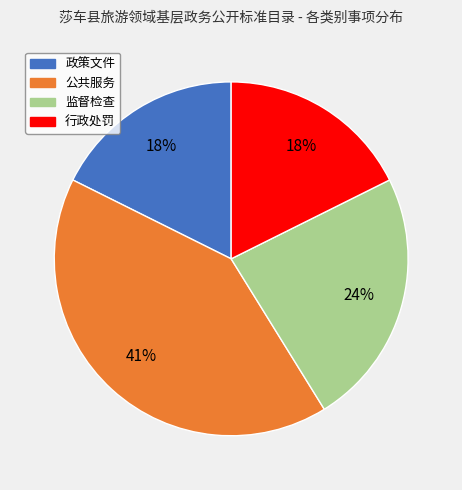

Is 政策文件 the majority of the pie?

No